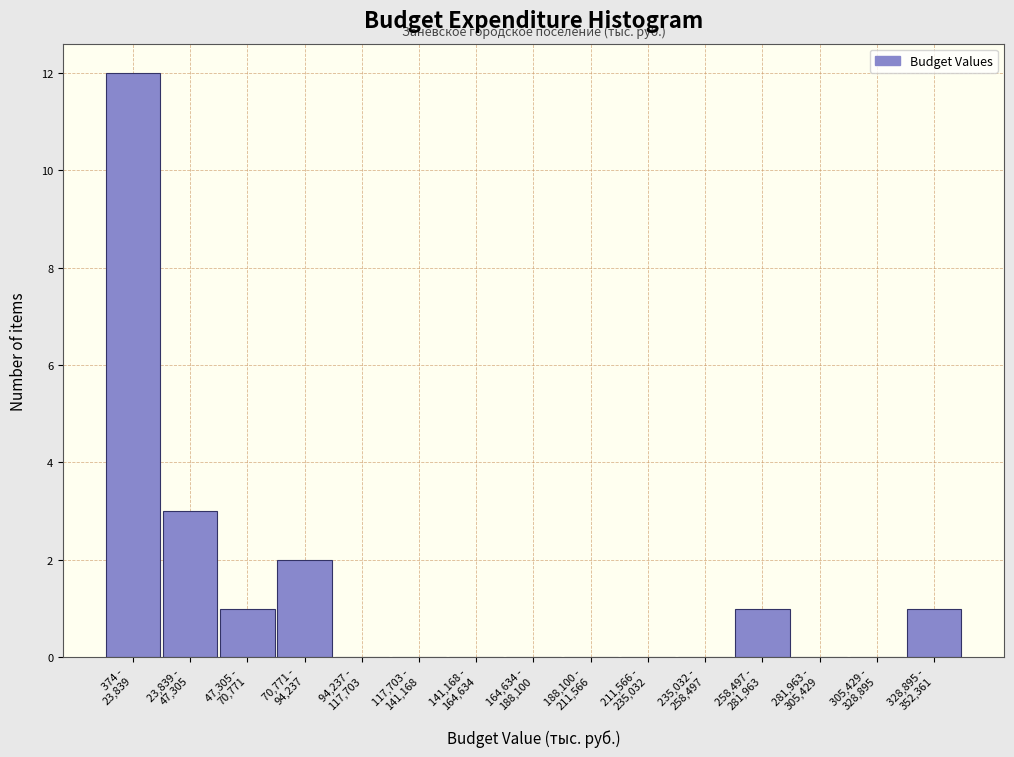

What is the sum of all values?

20